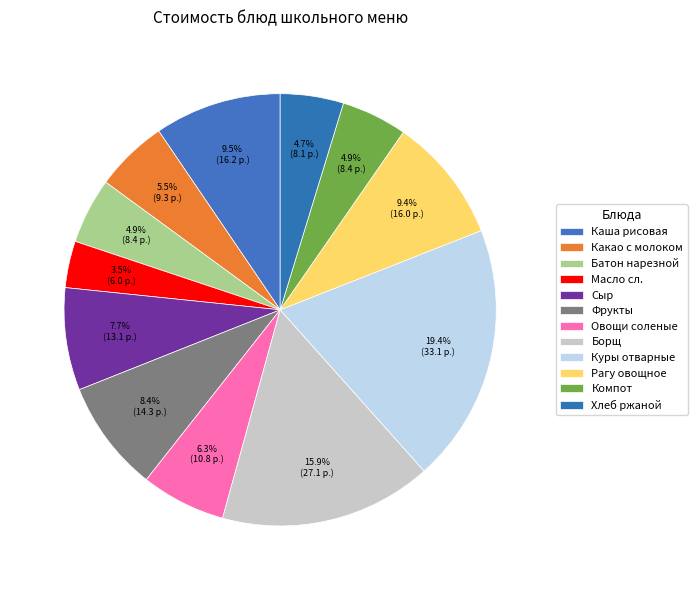

How many slices are in this pie chart?

12